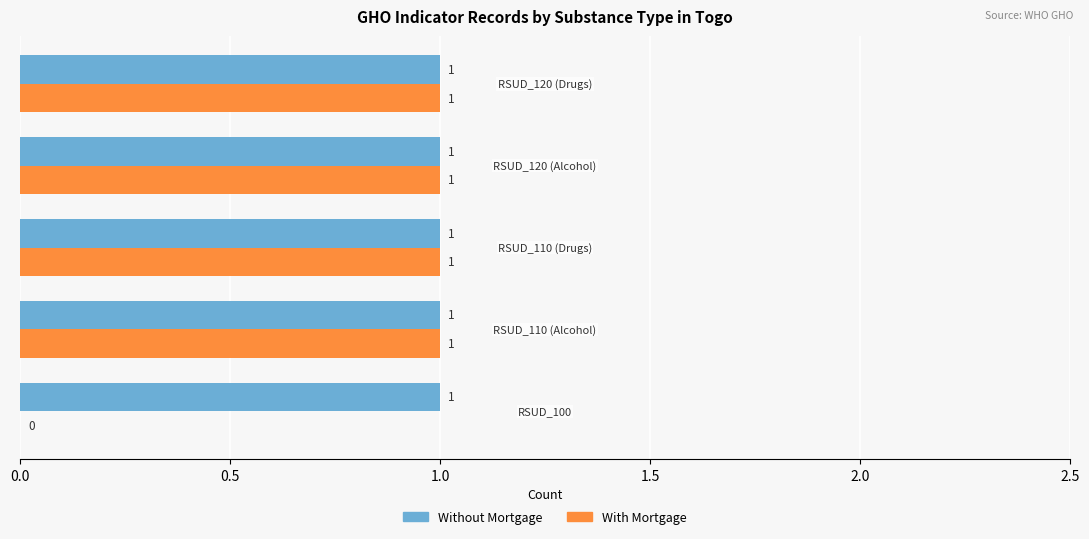

What is the sum of all Without Mortgage values?

5